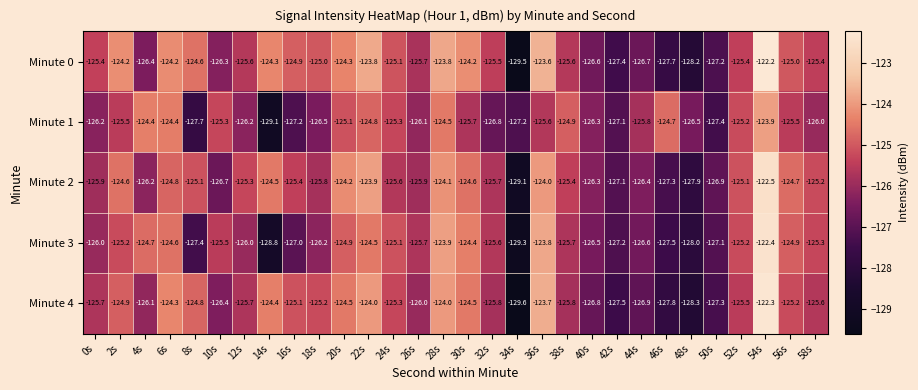

What is the sum of all Minute 0 values?

-3763.8